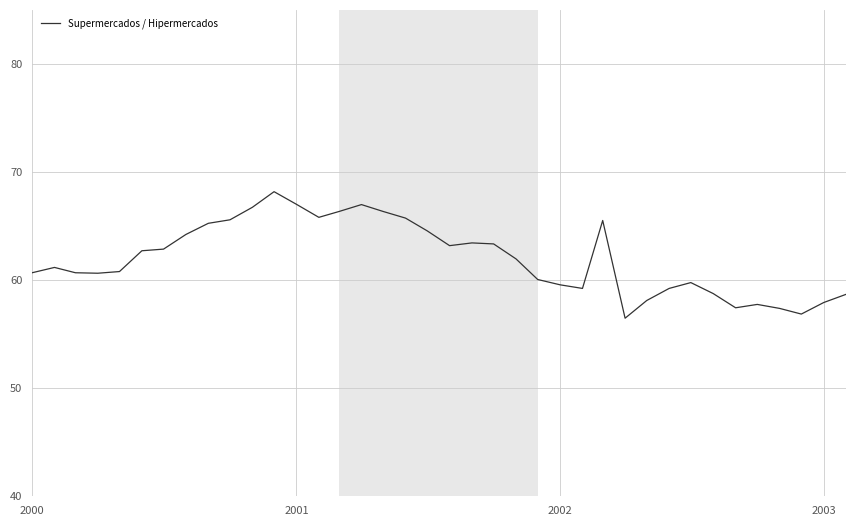

What is the difference between the maximum and minimum values?

11.7